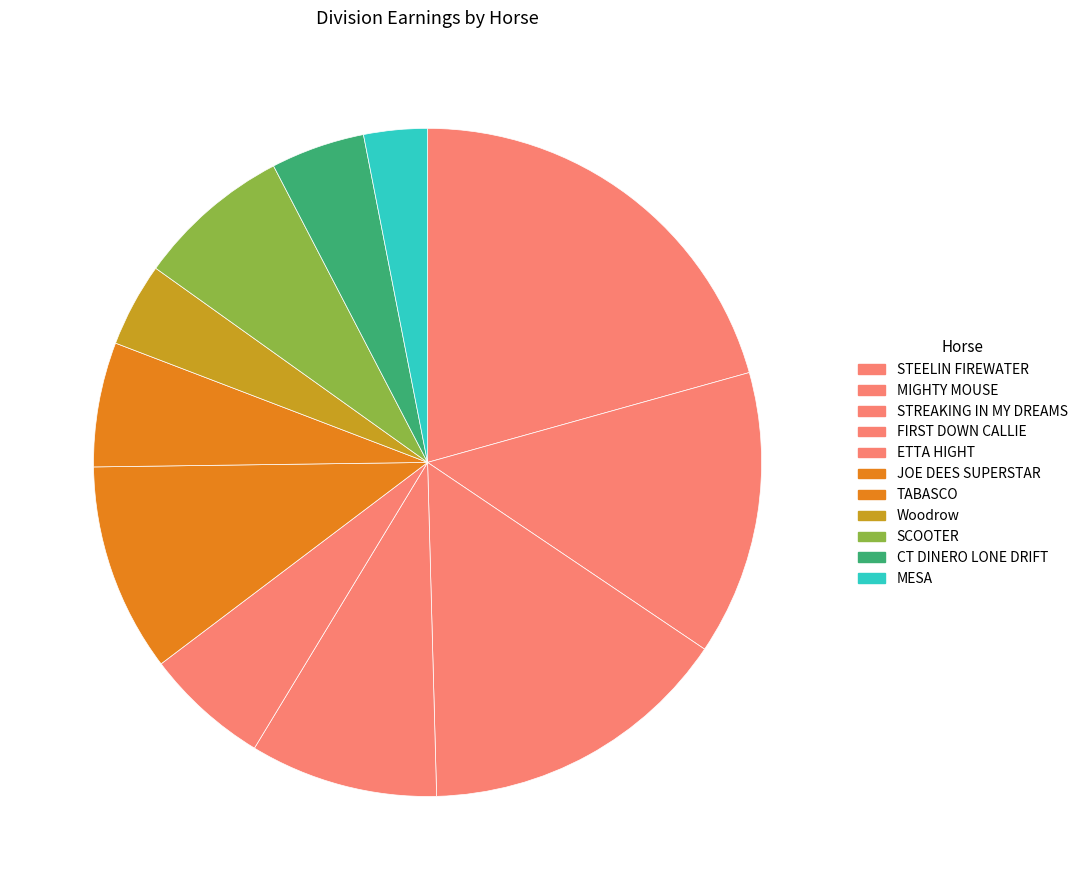

Is MIGHTY MOUSE the majority of the pie?

No